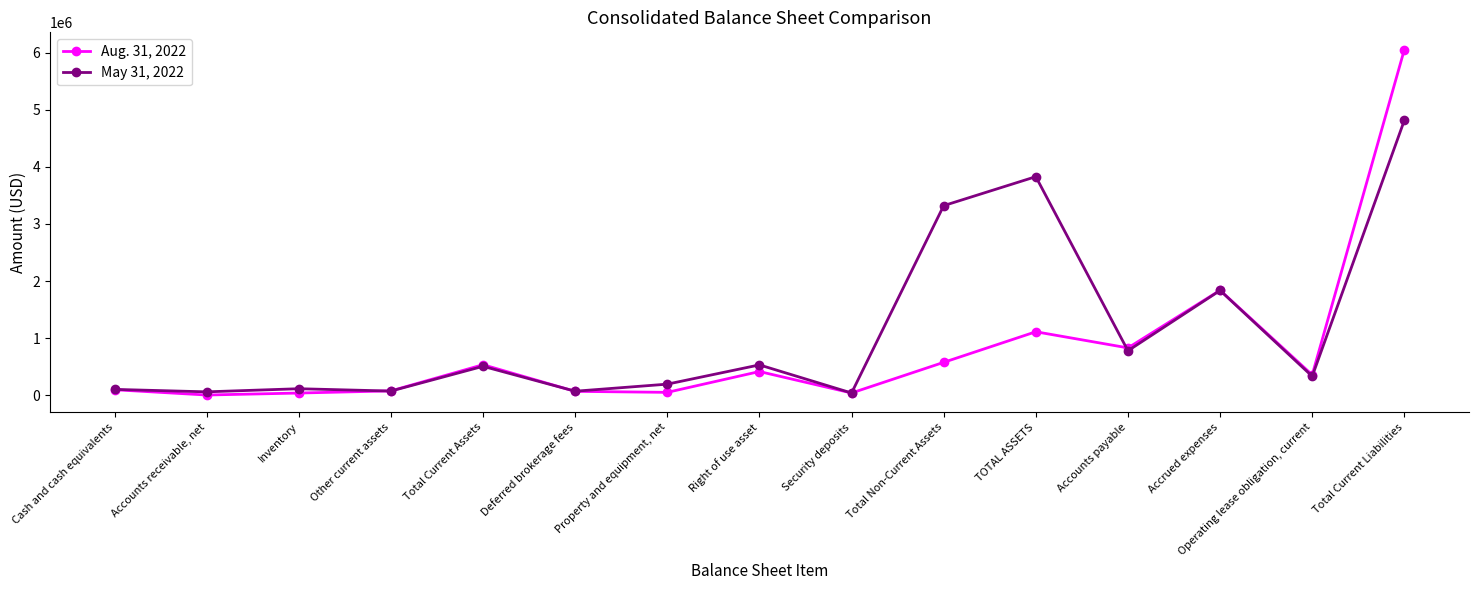

What is the greatest value displayed?

6051030